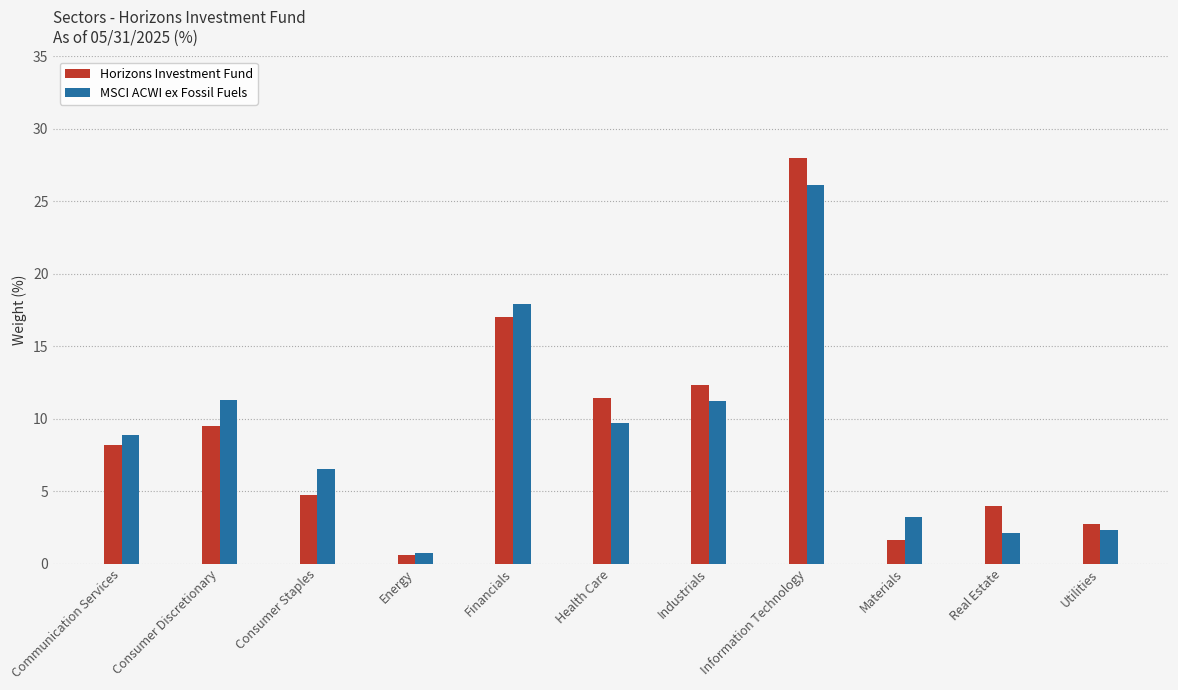

What is the maximum value shown in the chart?

28.0